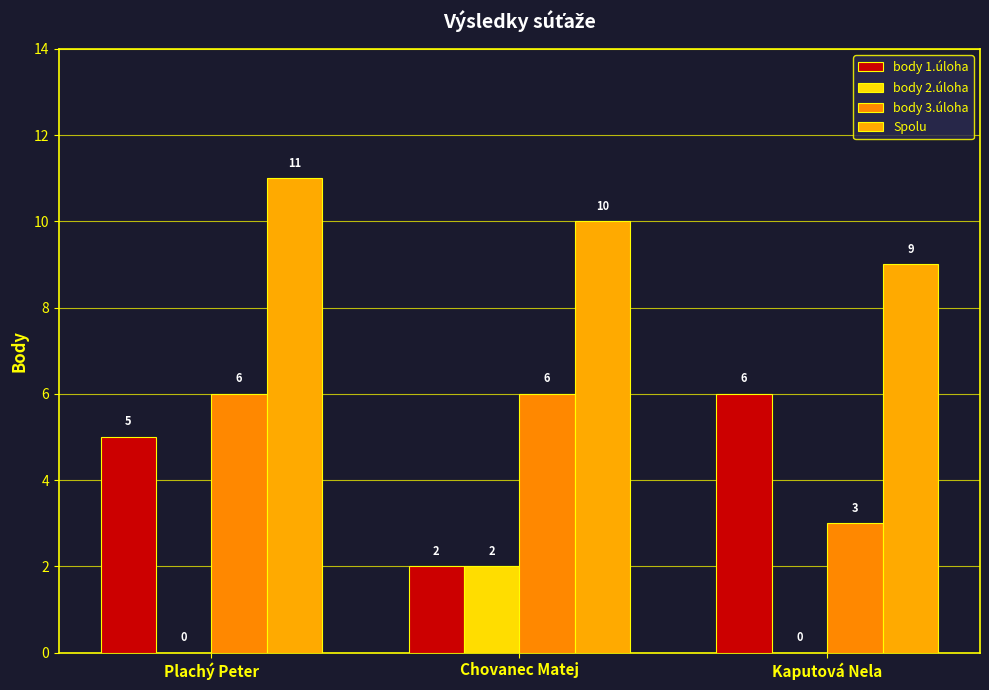

What position from the right is Plachý Peter?

3